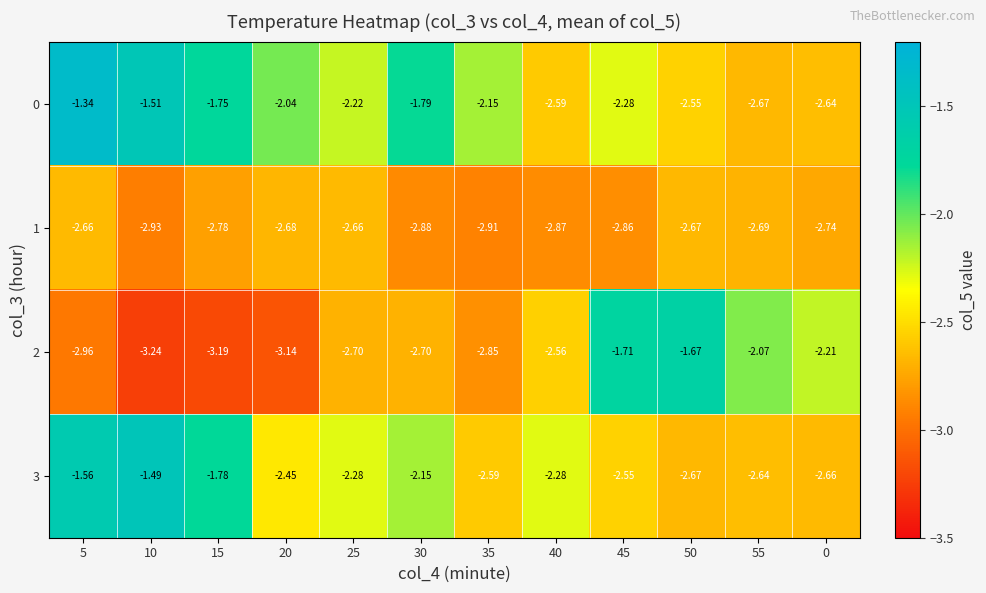

Is the value of 2 at 50 greater than the value of 3 at 45?

Yes